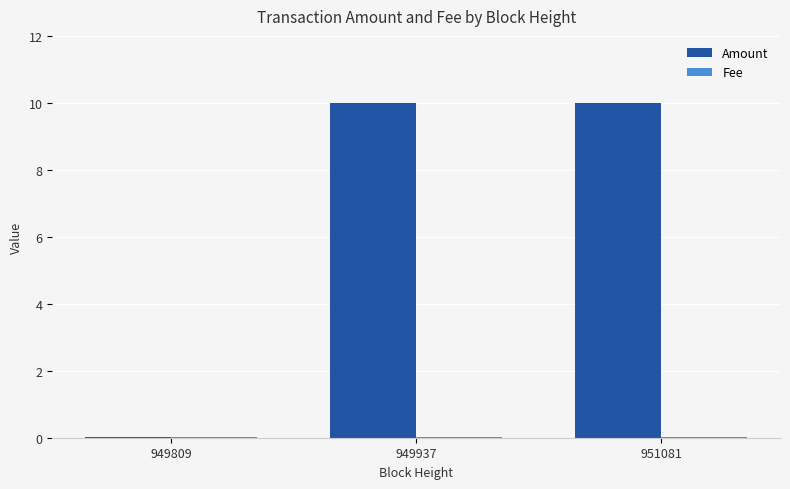

How many groups of bars are there?

3